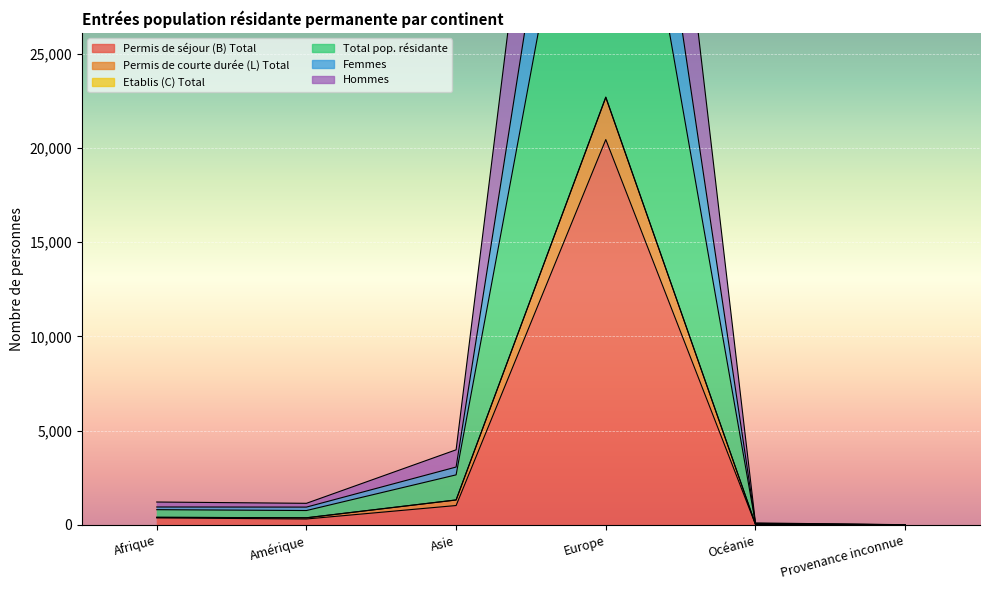

Which has a higher value, Asie or Provenance inconnue?

Asie